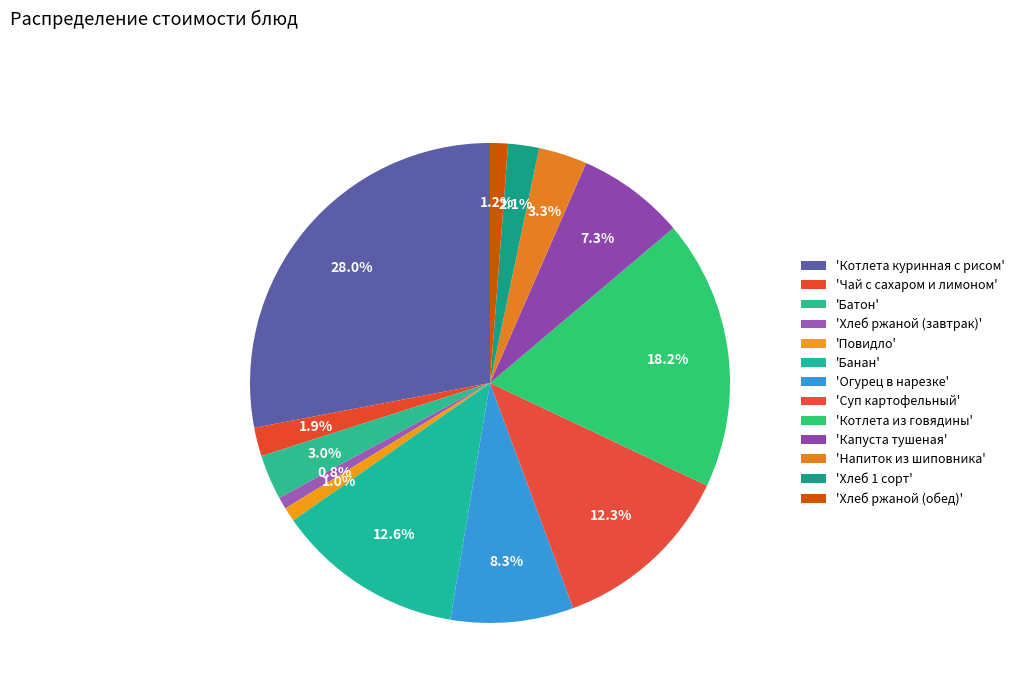

To the nearest percent, what is the average slice percentage?

8%